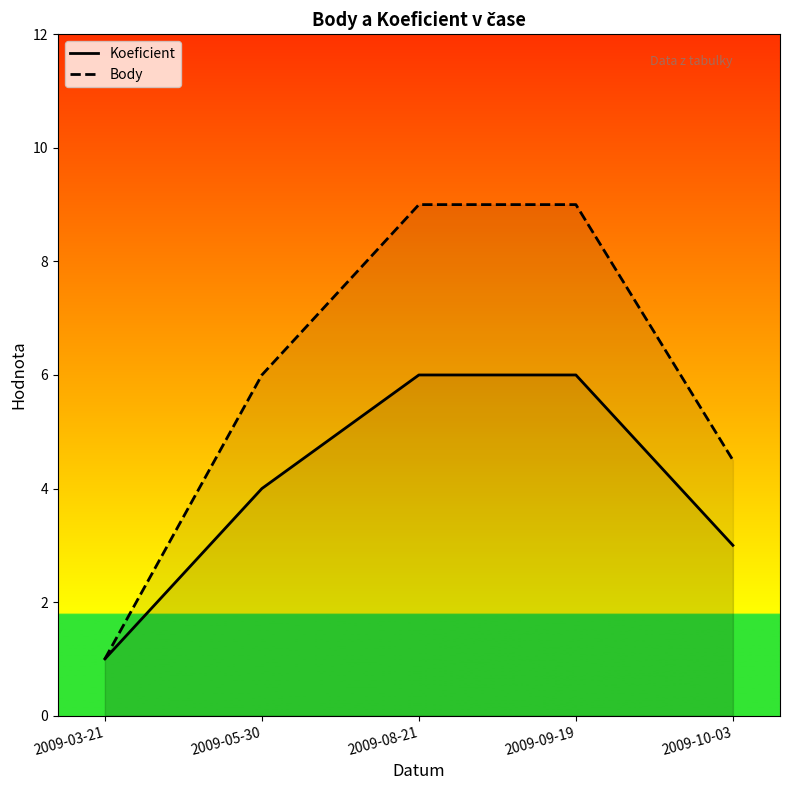

What is the value of the Koeficient point at the 2nd from the left?

4.0